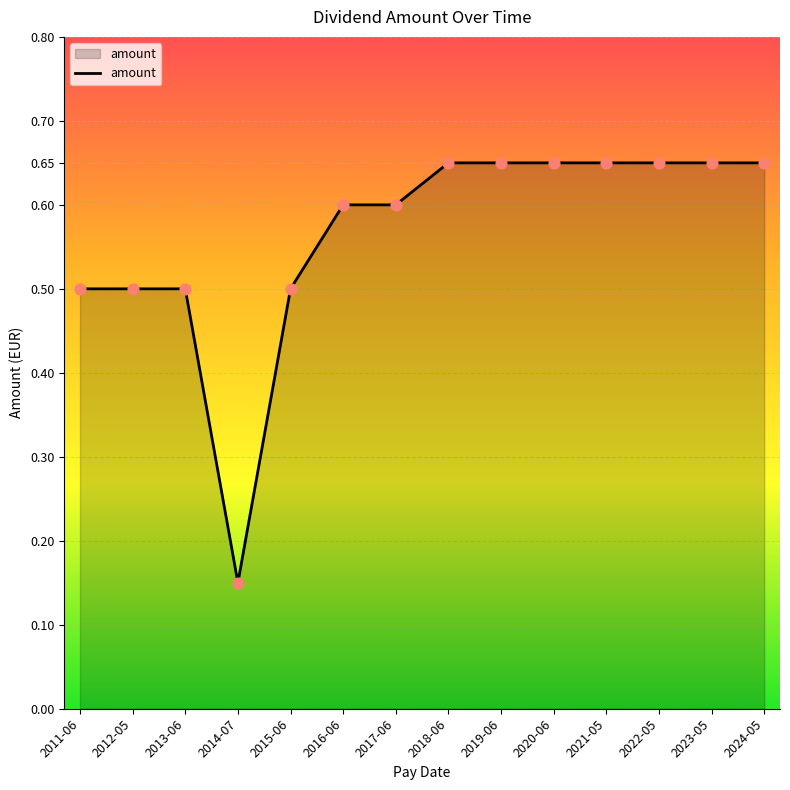

What position from the right is 2012-05?

13